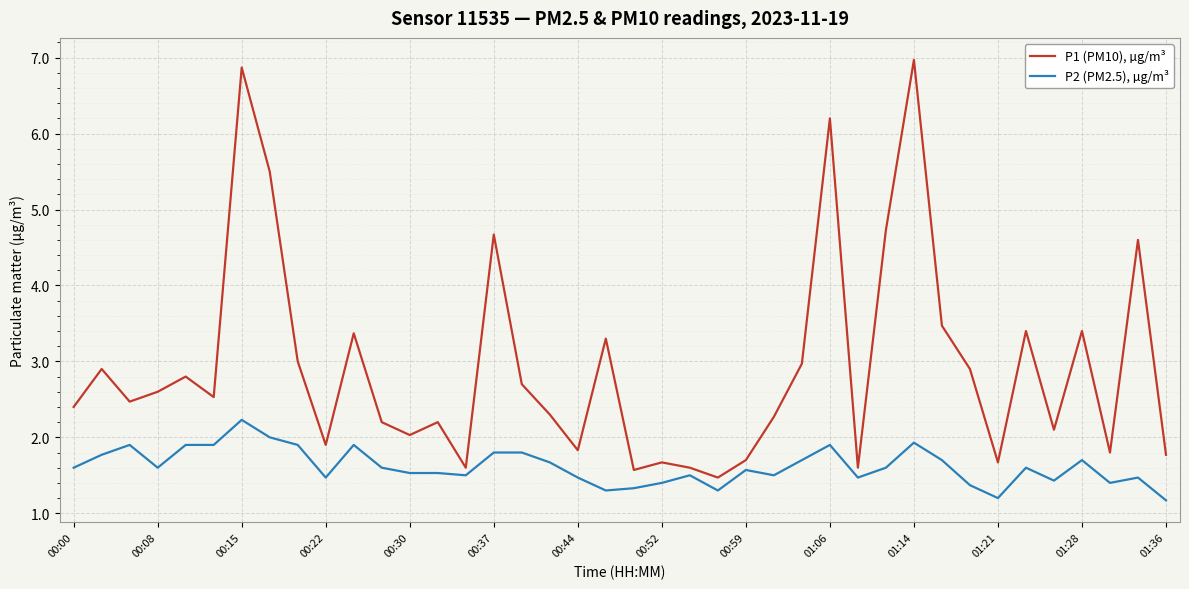

How many lines are shown in the chart?

2